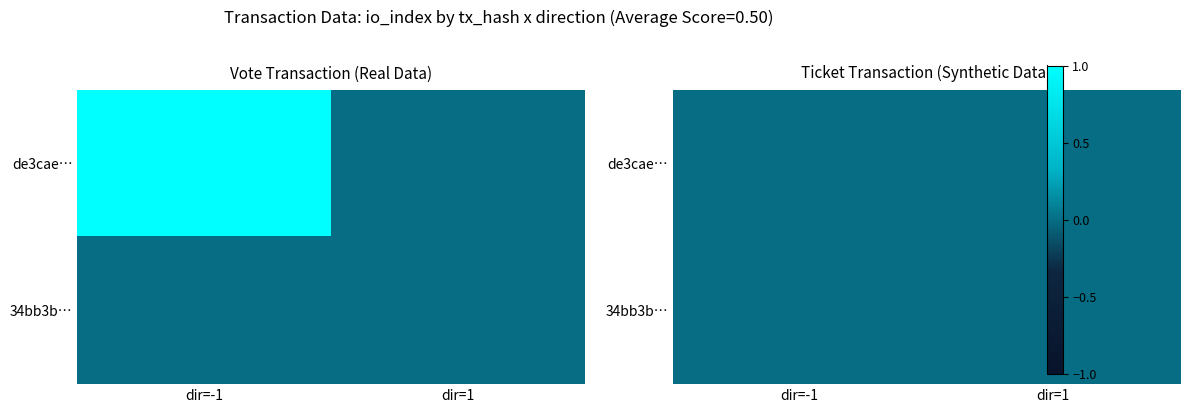

What is the sum of the de3cae505f80287d7d8aa54d6647f113893e7db values at direction_1 and direction_-1?

1